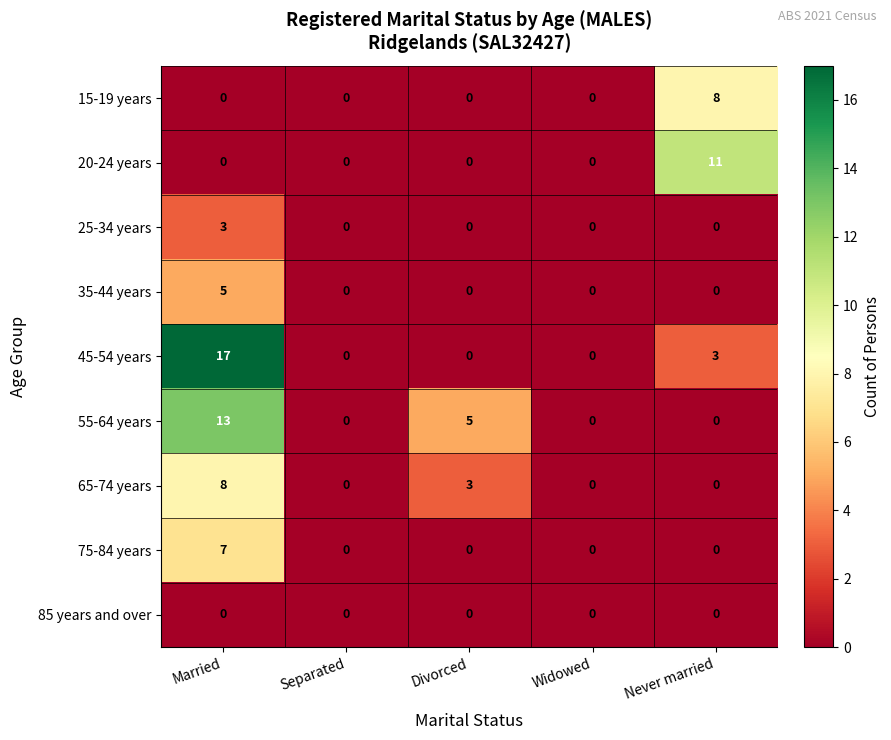

Which series changed the most between Divorced and Widowed?

55-64 years